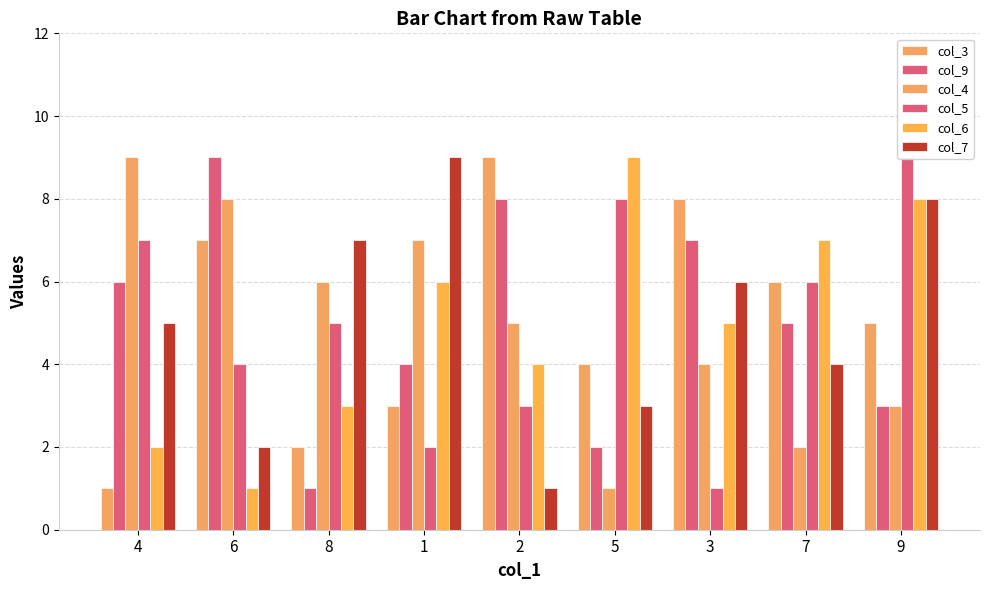

Does the chart contain any negative values?

No